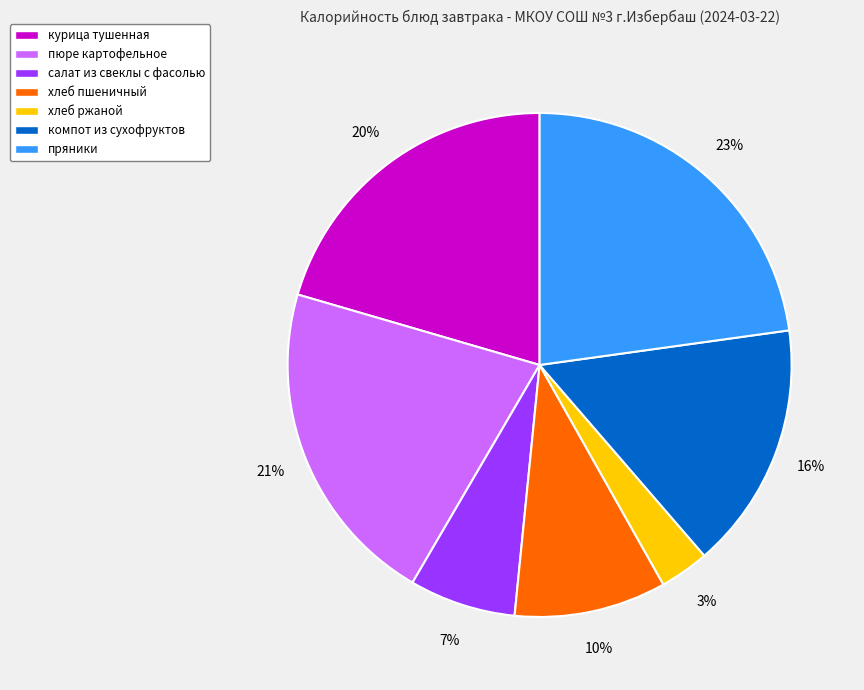

What is the smallest slice in the pie chart?

хлеб ржаной